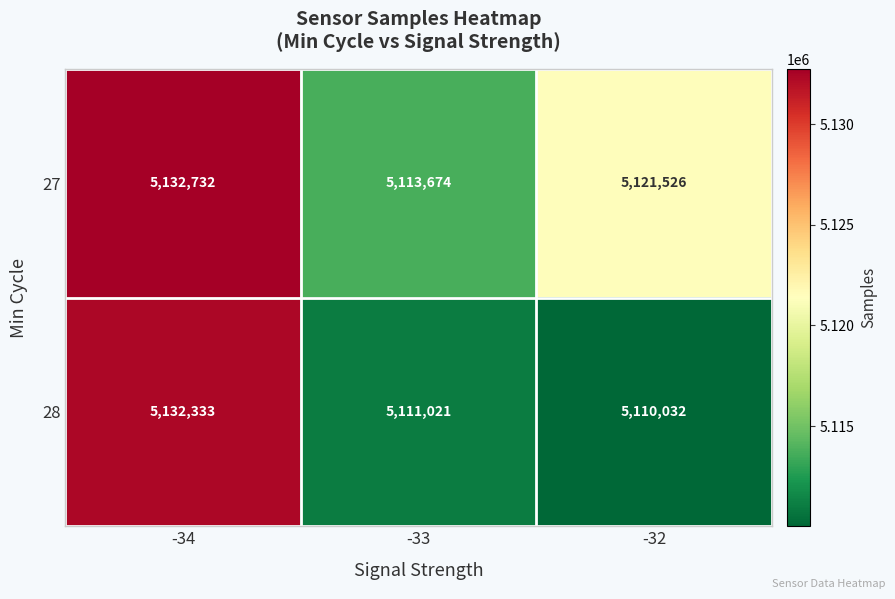

What is the difference between the 27 values at -34 and -33?

19058